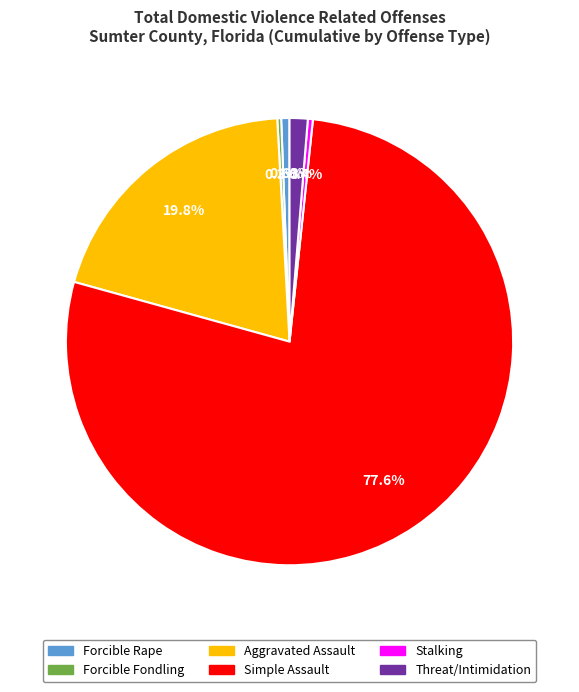

To the nearest percent, what is the average slice percentage?

17%